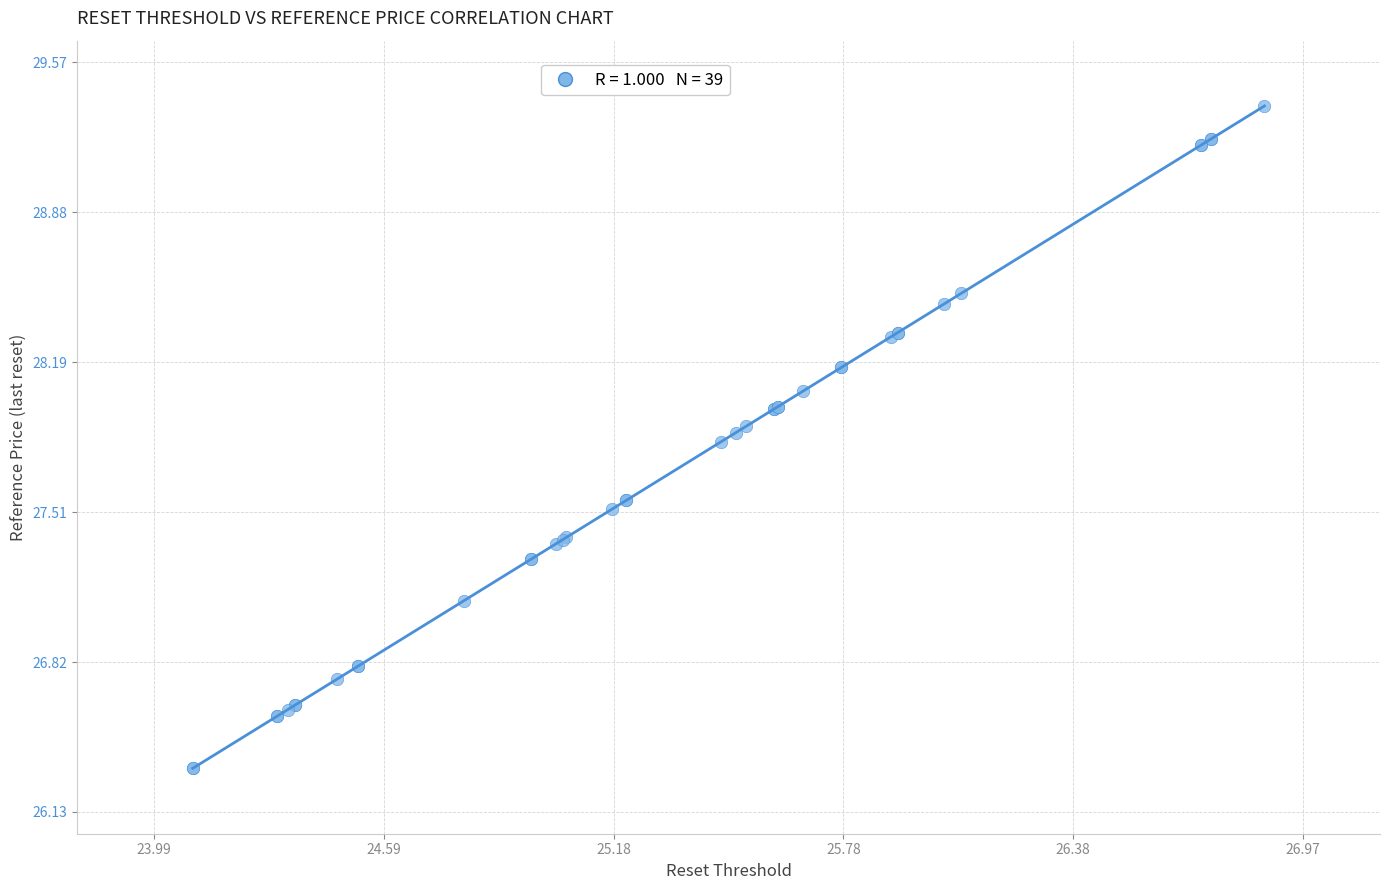

What Y value in the scatter plot is closest to 27?

27.1